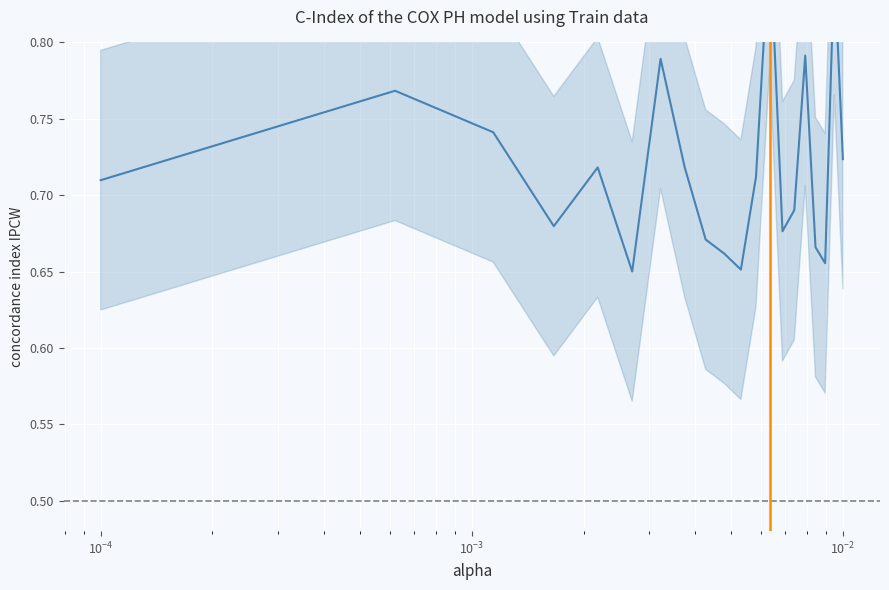

What is the average value?

0.7